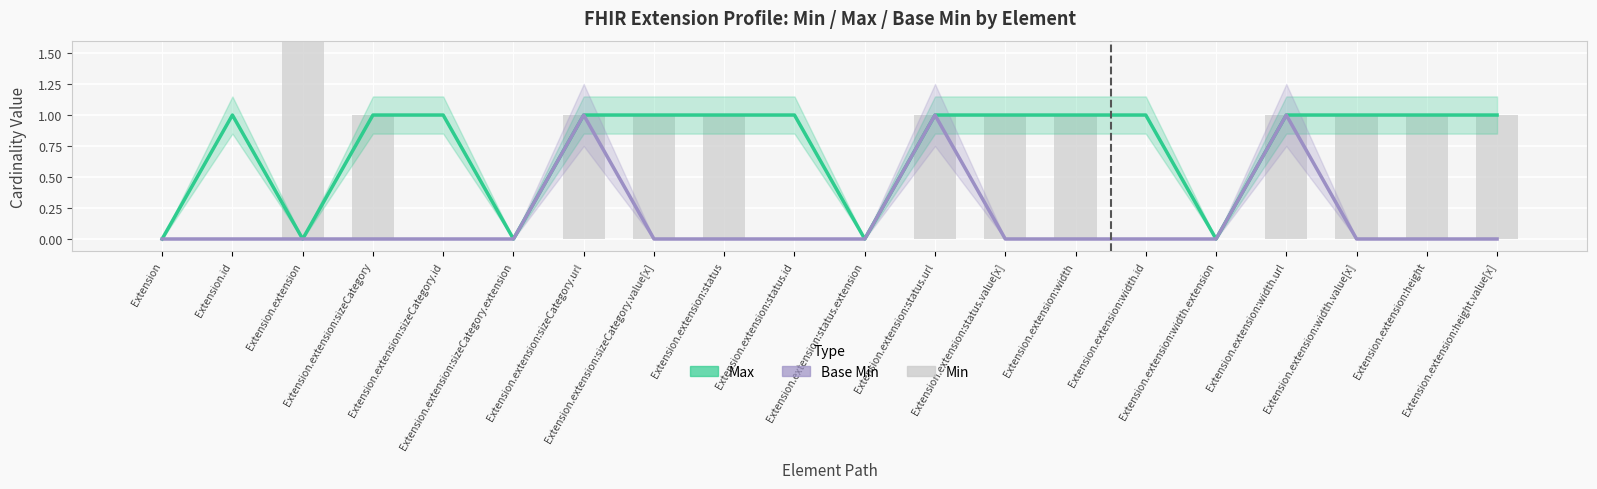

What position from the right is Extension.extension:sizeCategory.url?

14